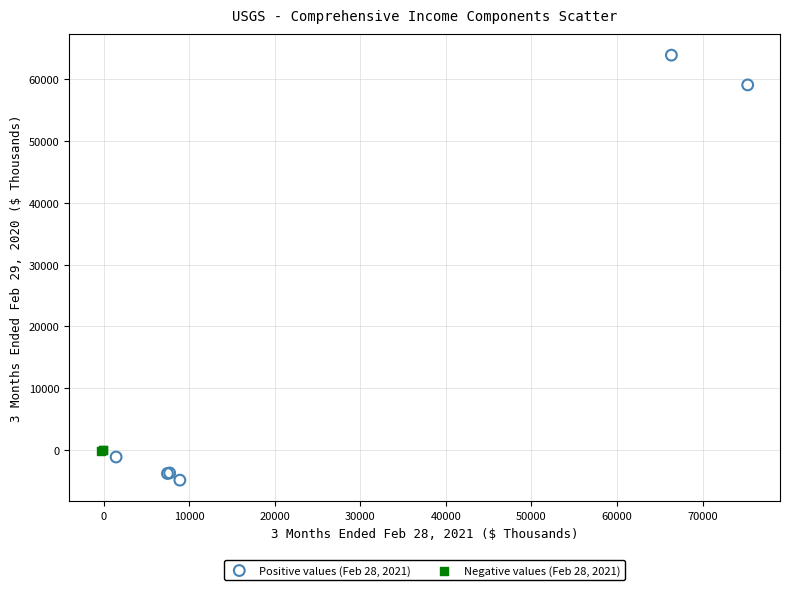

Which series contains the lowest Y value?

Positive values (Feb 28, 2021)